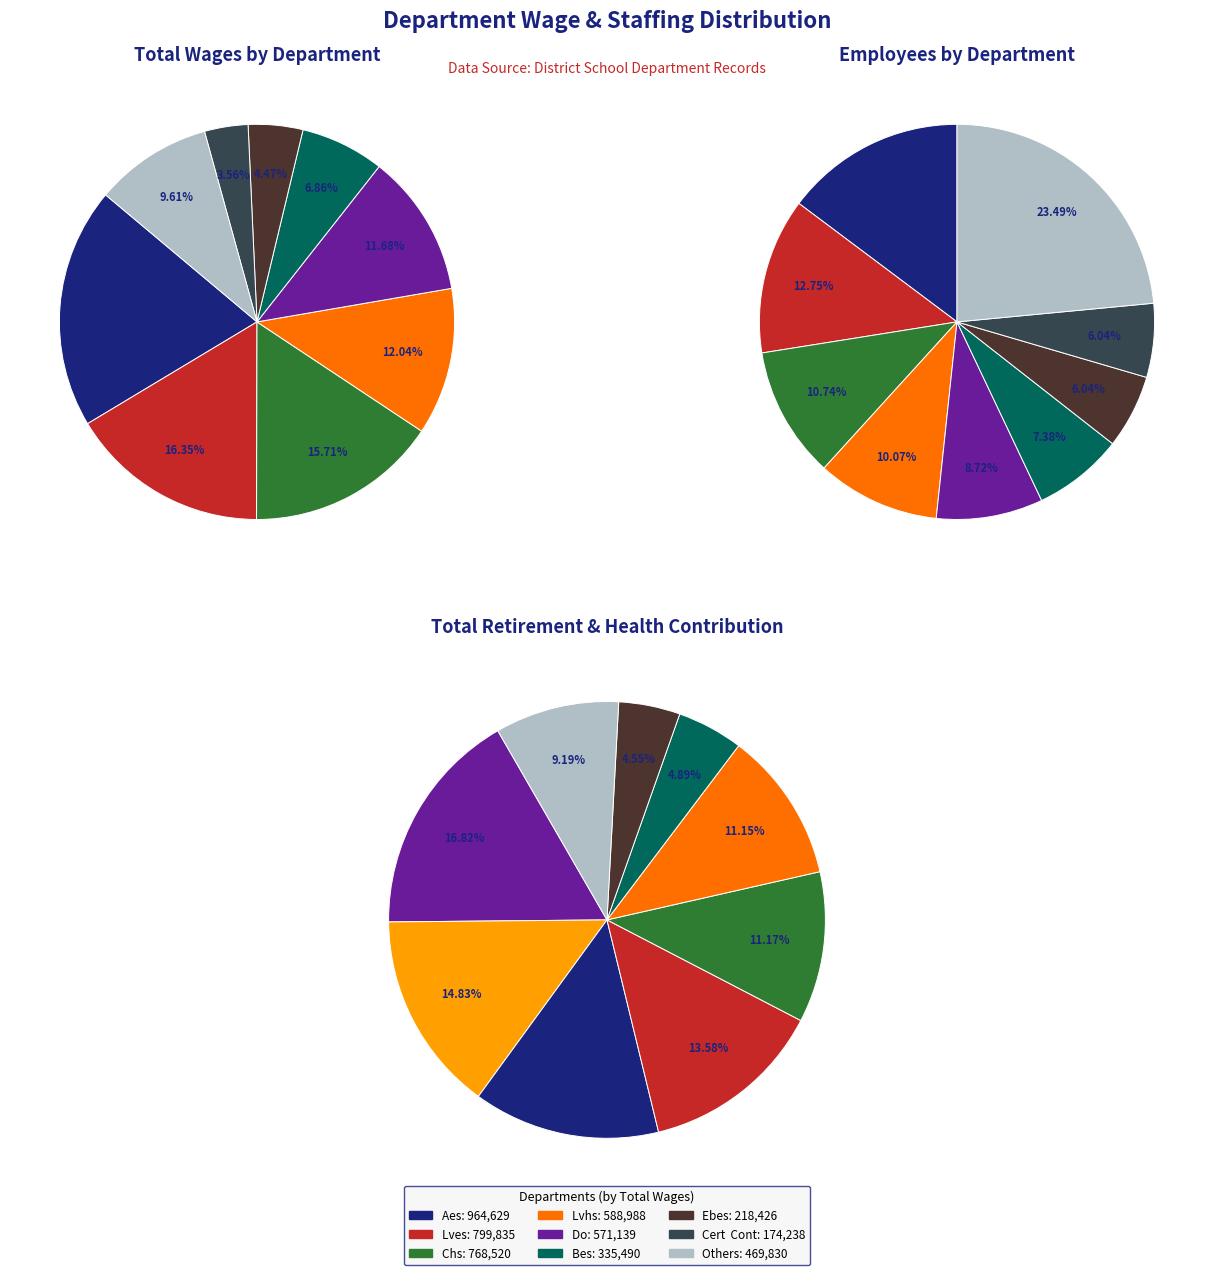

Which series has the widest spread of values?

total_wages